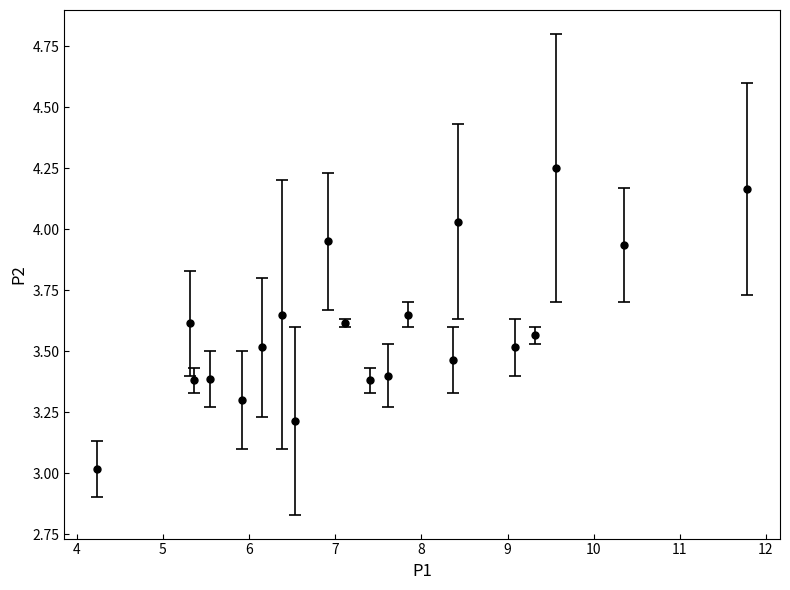

What is the difference between the maximum and minimum values?

1.2